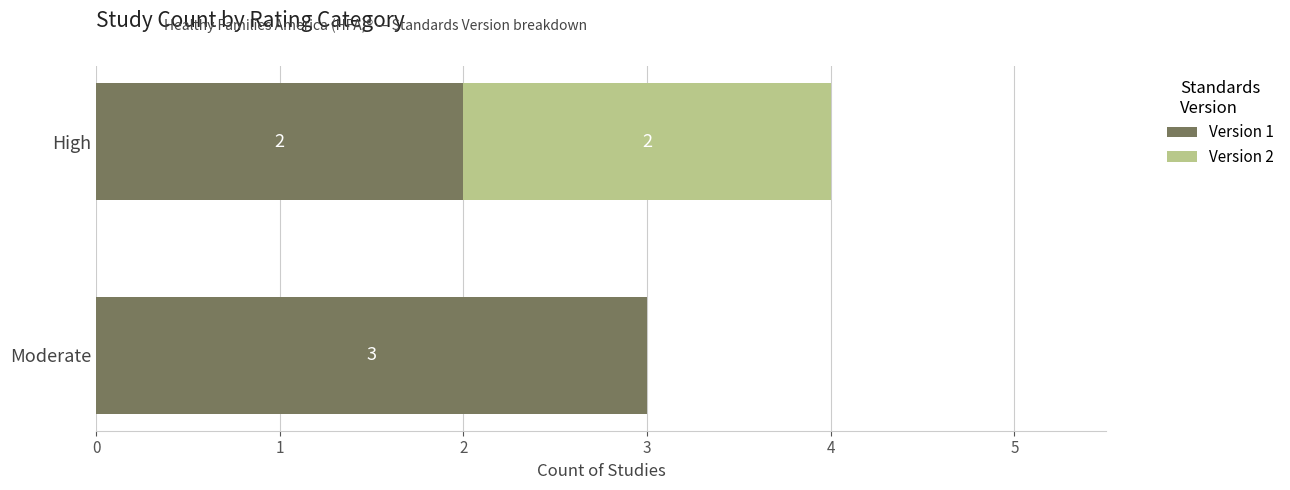

At which category is the sum across all series the highest?

High